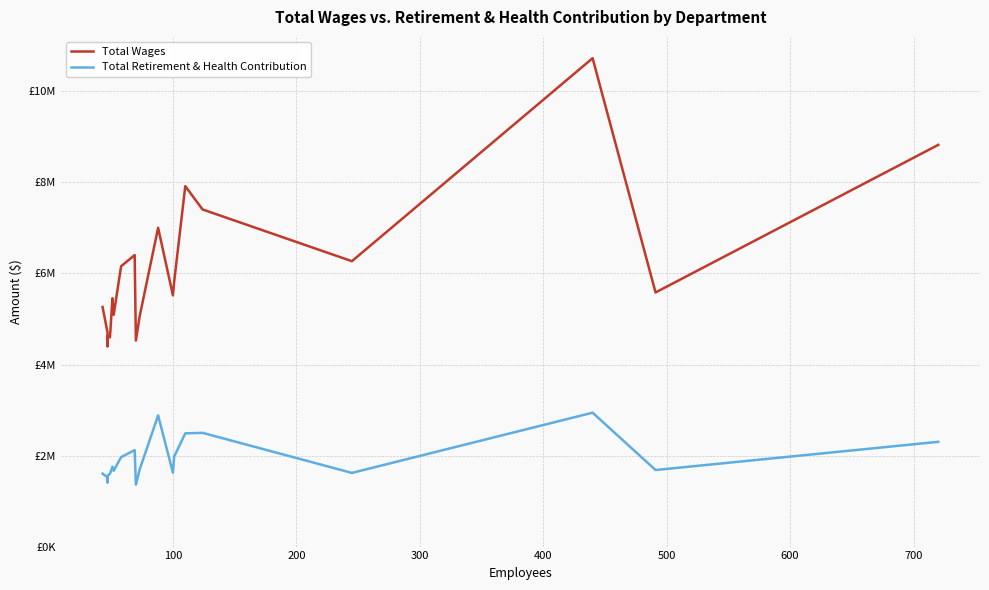

True or false: Total Wages has more than 2 interior local peaks.

True